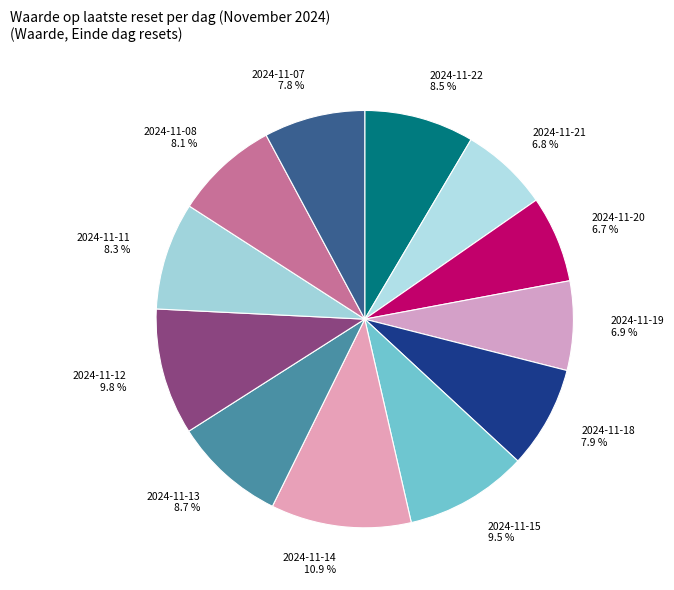

To the nearest percent, what percentage of the pie is 2024-11-07?

8%